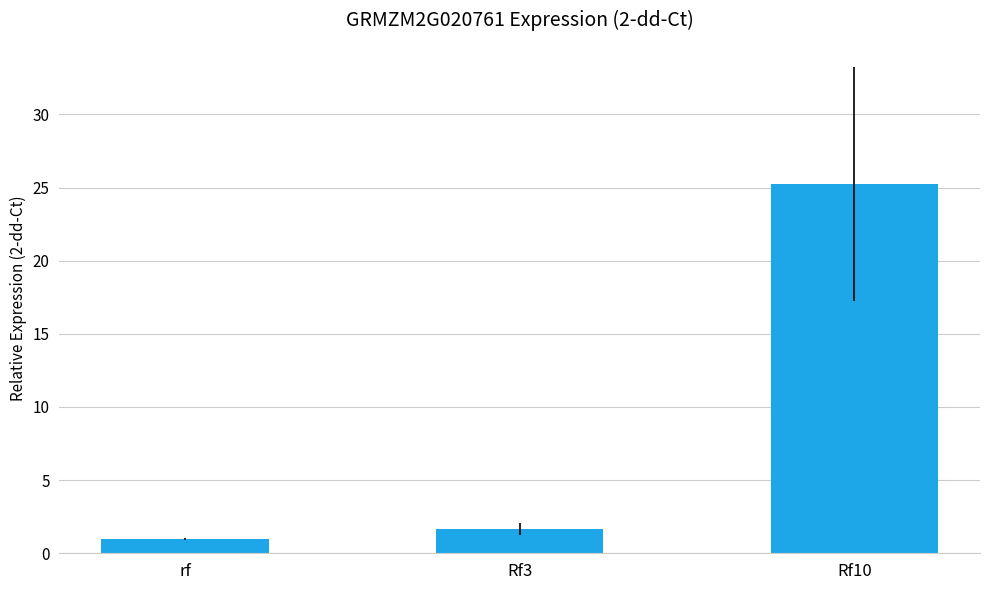

What is the change in value from rf to Rf10?

+24.3